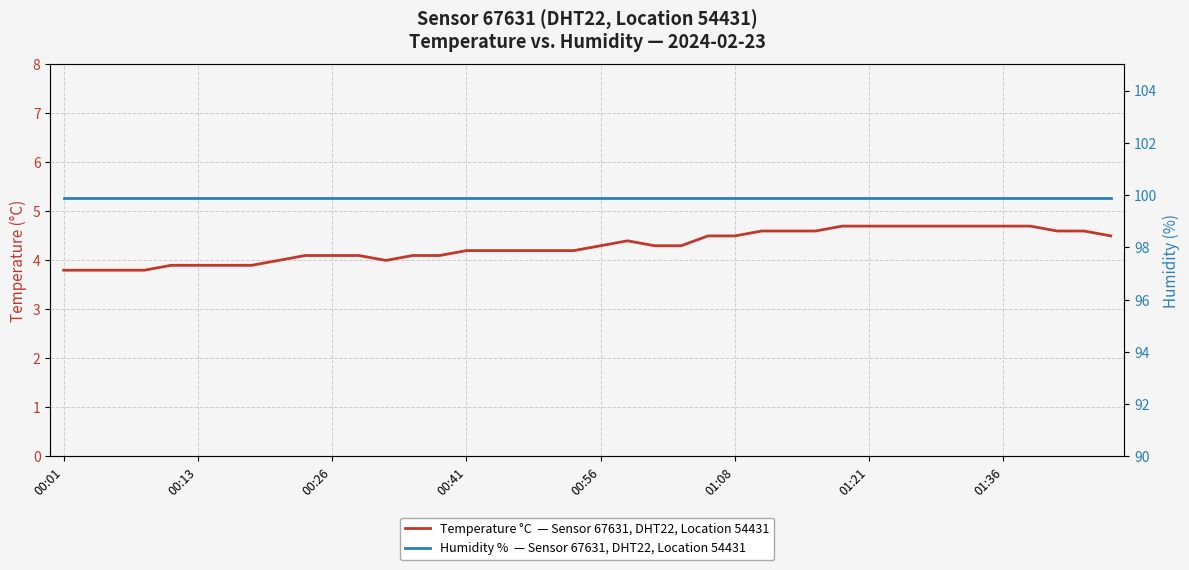

Does the chart display data point markers on the line(s)?

No